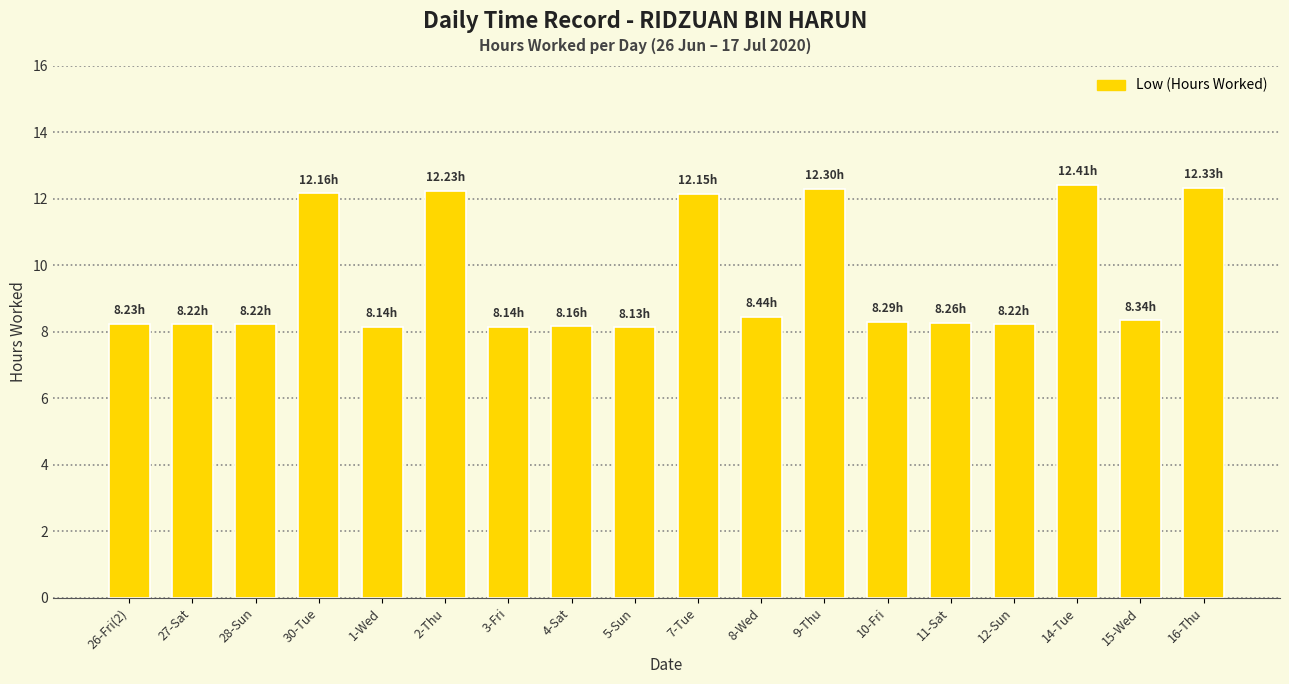

What is the change in value from 30-Tue to 4-Sat?

-4.0